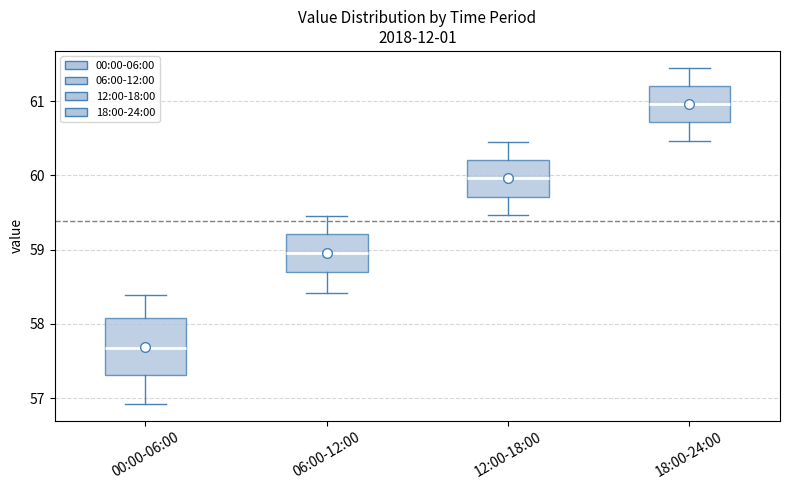

Reading left to right, read every box against the y-axis: the position of its median line, the range the box covers, and the ends of its whiskers. The values are not printed on the chart, so give them approximately, as read against the axis.

00:00-06:00: median 57.7, box 57.3 to 58.1, whiskers 56.9 to 58.4
06:00-12:00: median 59.0, box 58.7 to 59.2, whiskers 58.4 to 59.5
12:00-18:00: median 60.0, box 59.7 to 60.2, whiskers 59.5 to 60.5
18:00-24:00: median 61.0, box 60.7 to 61.2, whiskers 60.5 to 61.5